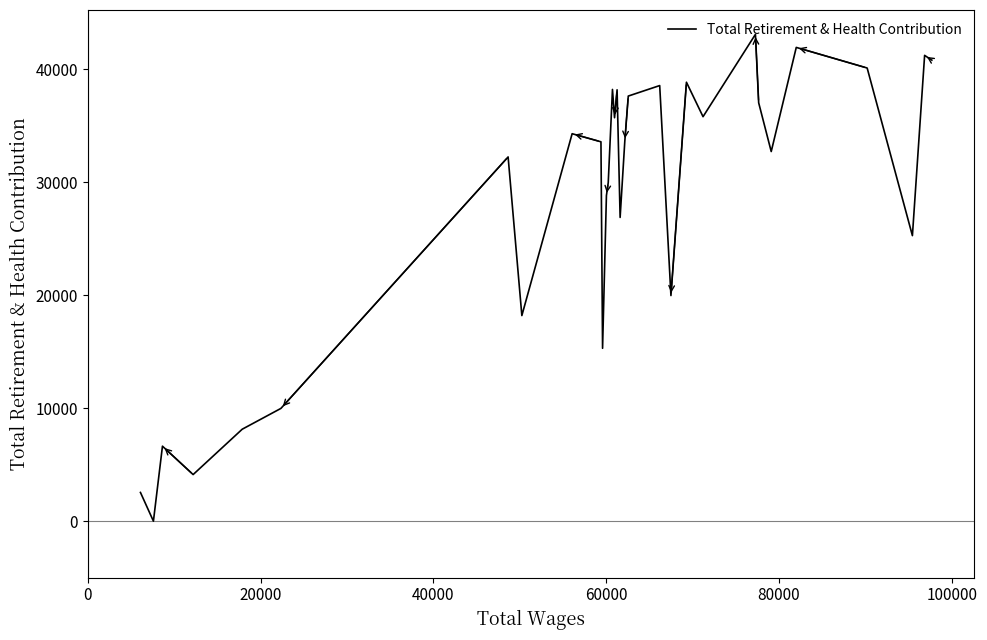

How many data points does each series have?

31